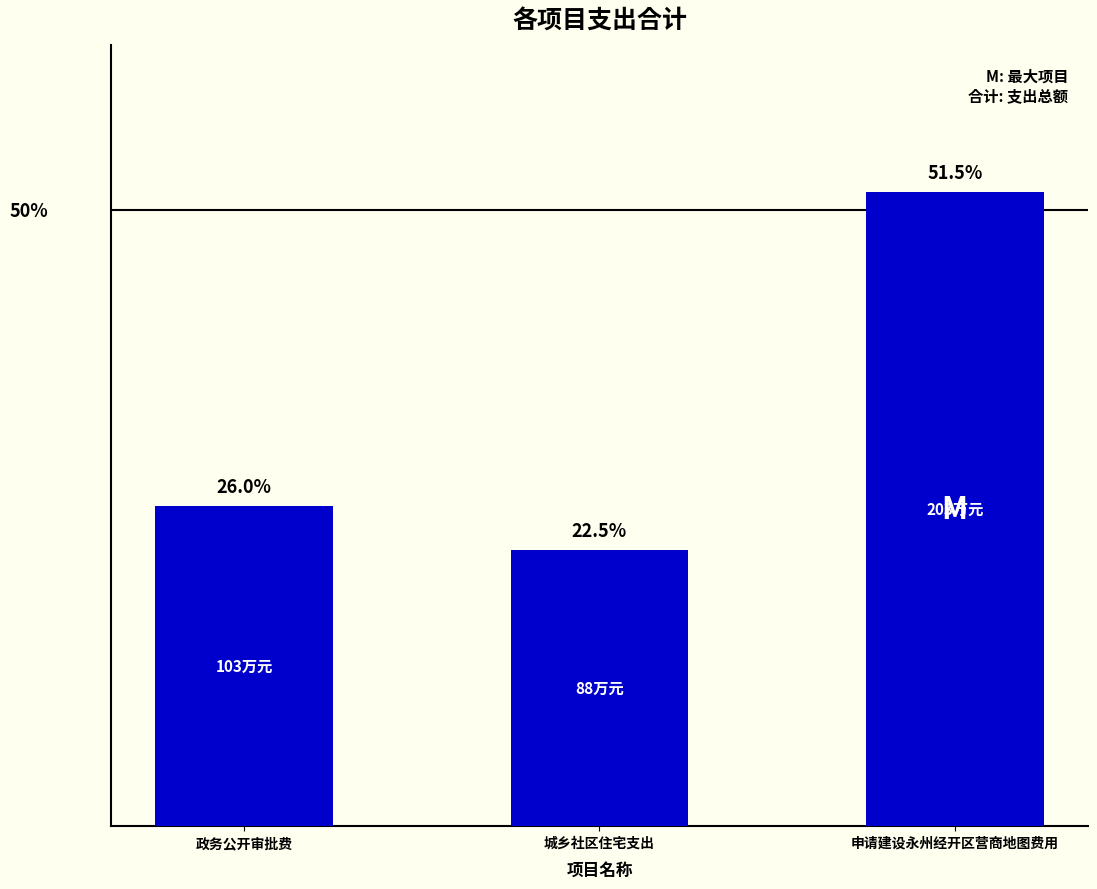

What is the ratio of the value at 政务公开审批费 to the value at 申请建设永州经开区营商地图费用?

0.5